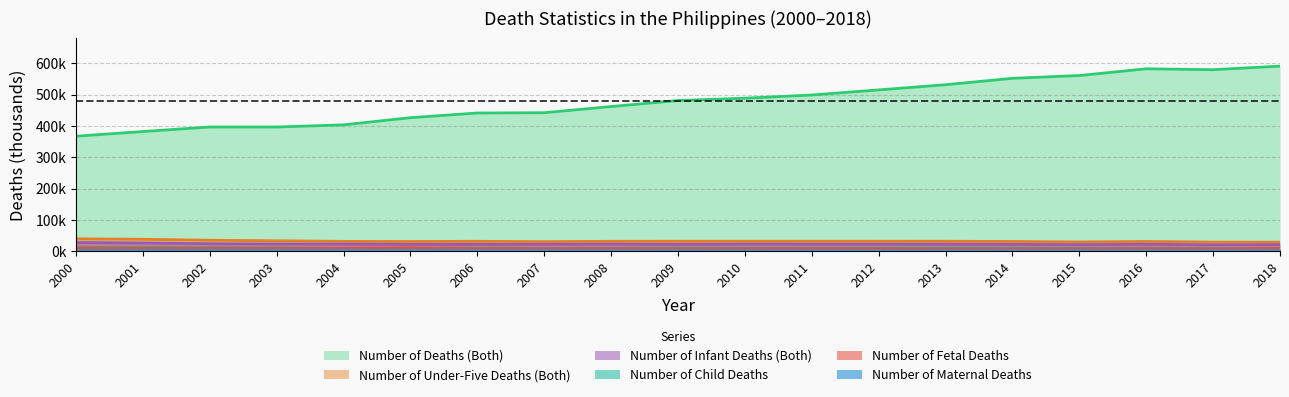

At 2017, list the series in order from smallest to largest.

Number of Maternal Deaths, Number of Fetal Deaths, Number of Child Deaths, Number of Infant Deaths (Both), Number of Under-Five Deaths (Both), Number of Deaths (Both)